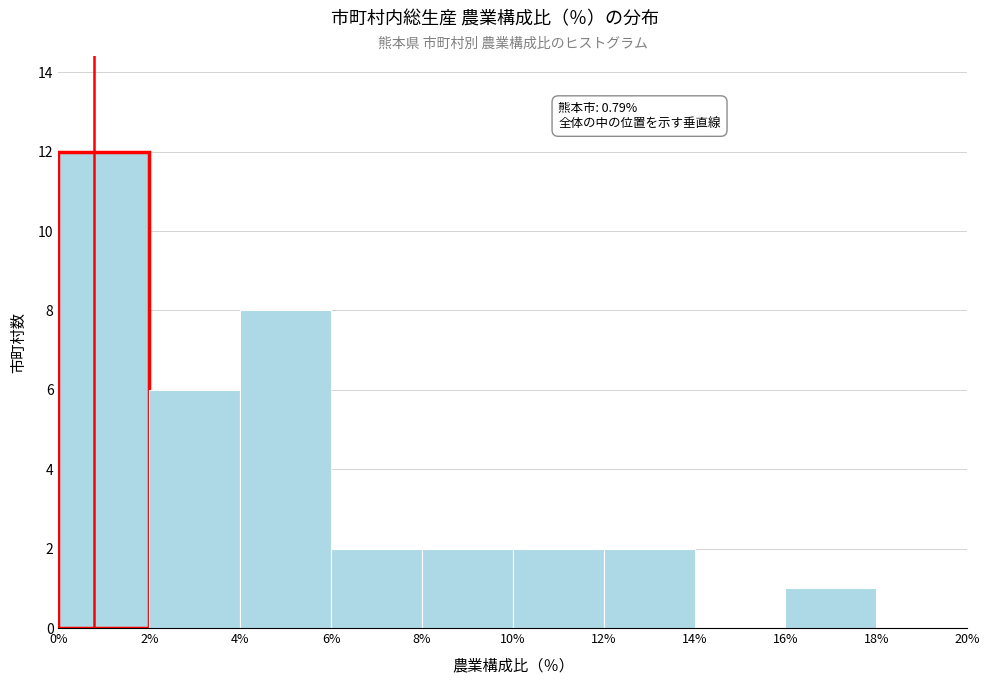

Over which range of the x-axis is the bar tallest?

0% to 2%